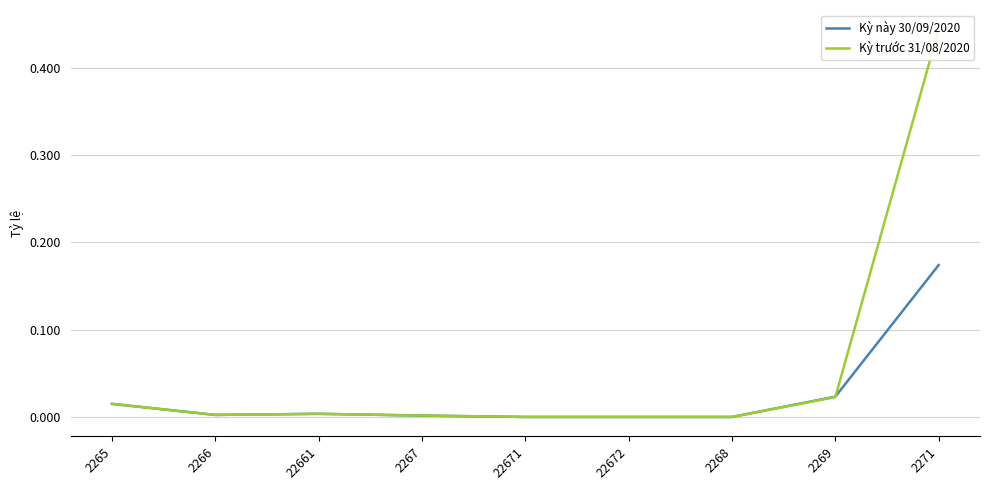

Reading left to right, what are all the values shown in this chart?

Kỳ này 30/09/2020: 0.0	0.0	0.0	0.0	0.0	0.0	0.0	0.0	0.2
Kỳ trước 31/08/2020: 0.0	0.0	0.0	0.0	0.0	0.0	0.0	0.0	0.4